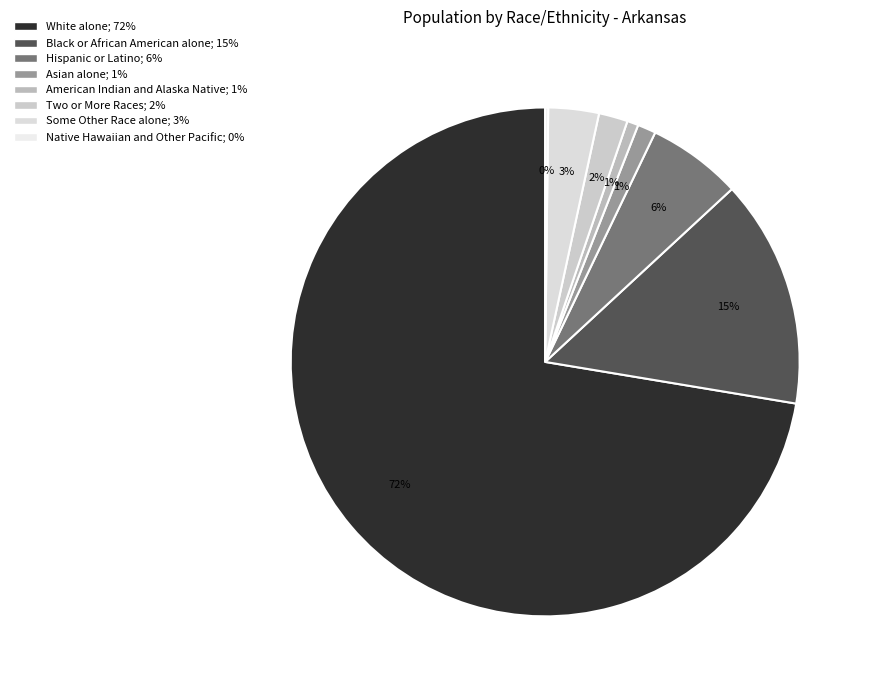

What percentage do White alone and Black or African American alone together represent?

86.9%